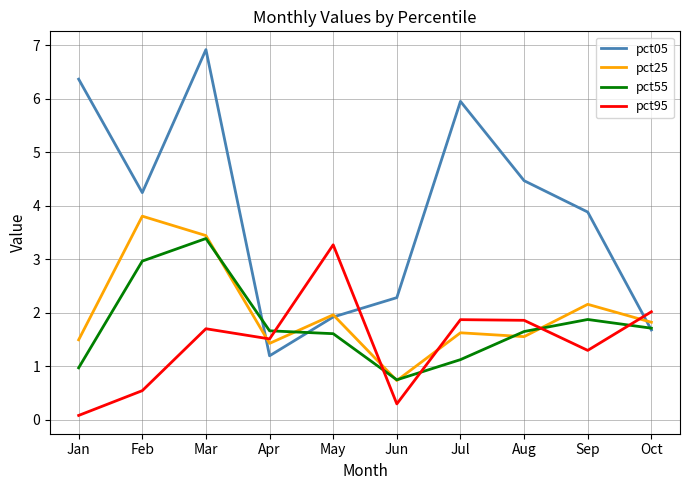

Where does the pct25 series first go above 1?

Jan